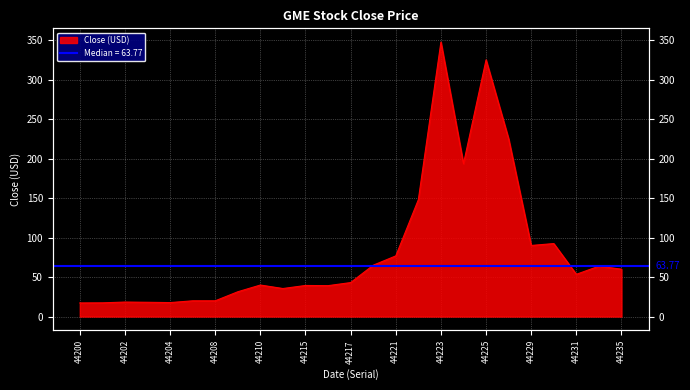

Where does the data first go above 43?

44217